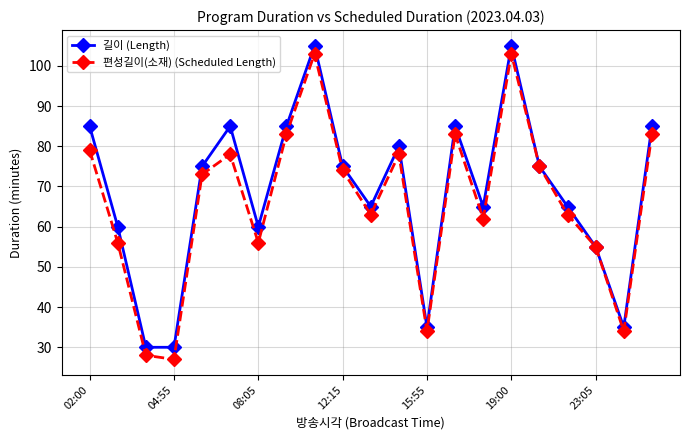

Which series has the largest range (max minus min)?

편성길이(소재) (Scheduled Length)